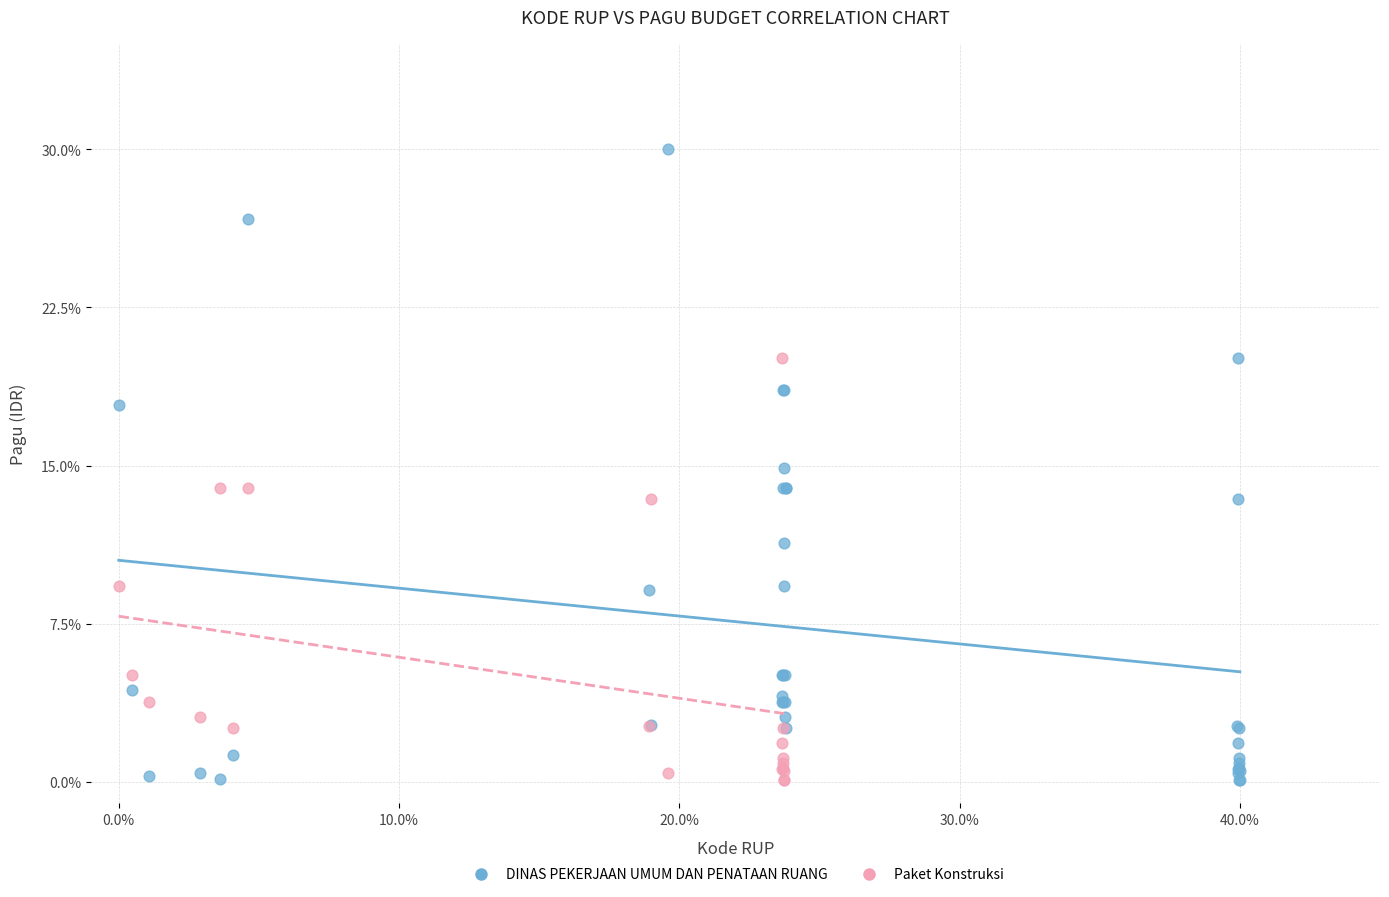

What are all the series names shown in the legend?

DINAS PEKERJAAN UMUM DAN PENATAAN RUANG, Paket Konstruksi